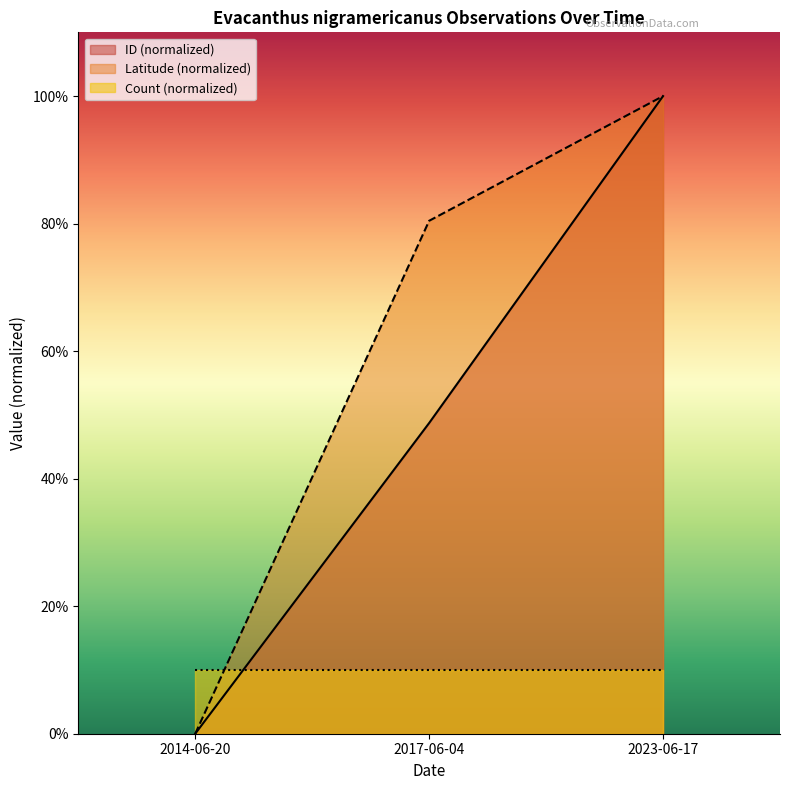

Which series changed the most between 2014-06-20 and 2017-06-04?

Latitude (normalized)